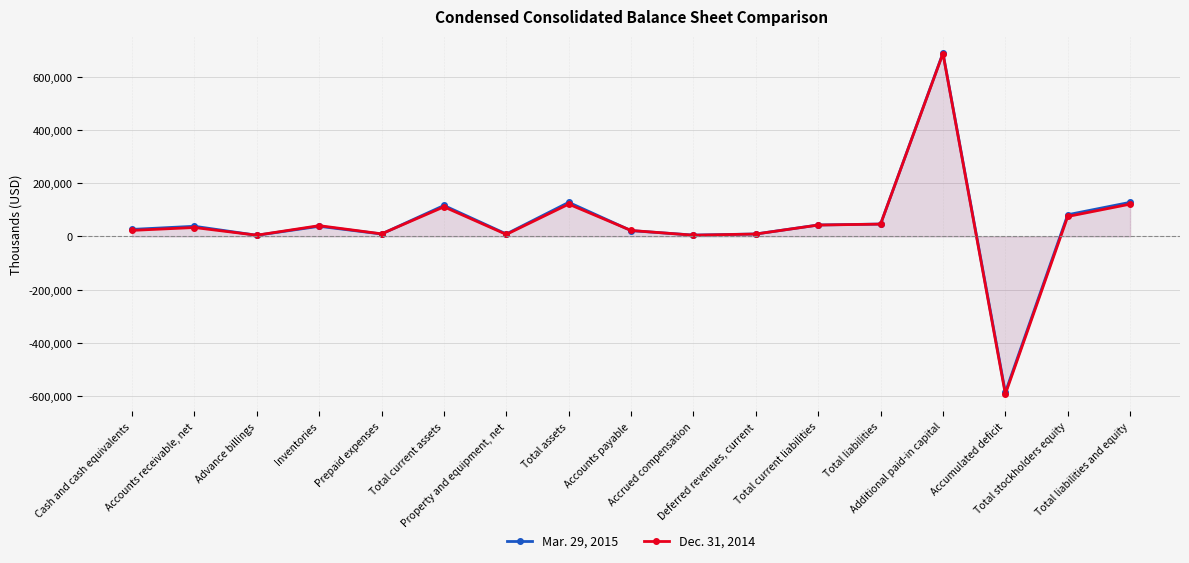

What is the label of the 8th point from the left?

Total assets